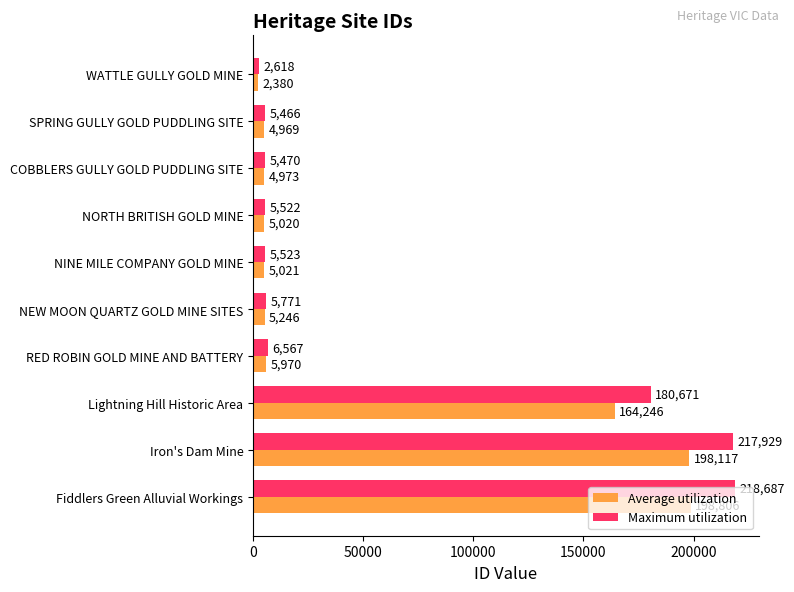

Is it true that Maximum utilization equals 382978.1 at Fiddlers Green Alluvial Workings?

False